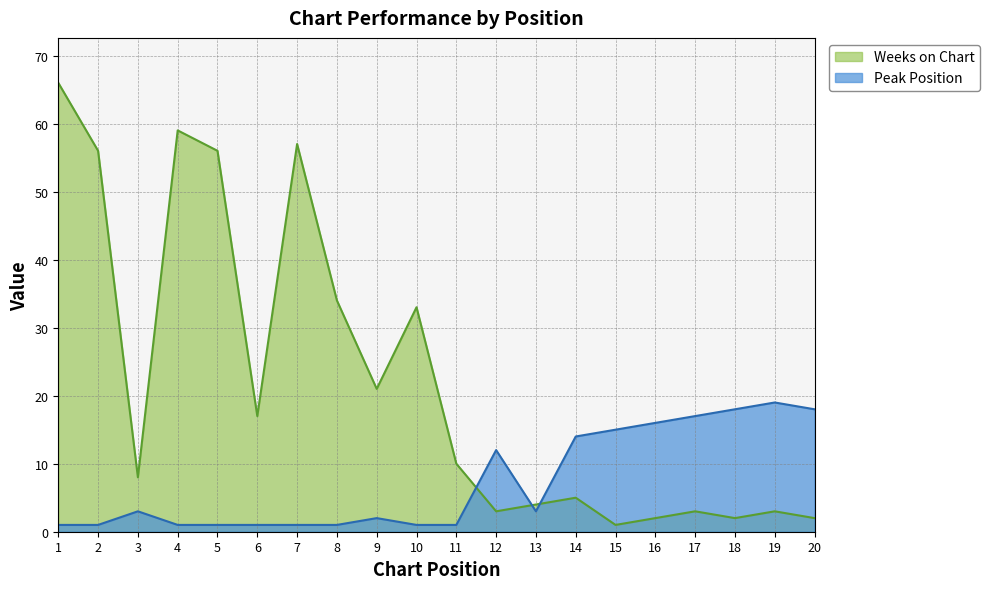

What is the highest value of the Peak Position series?

19